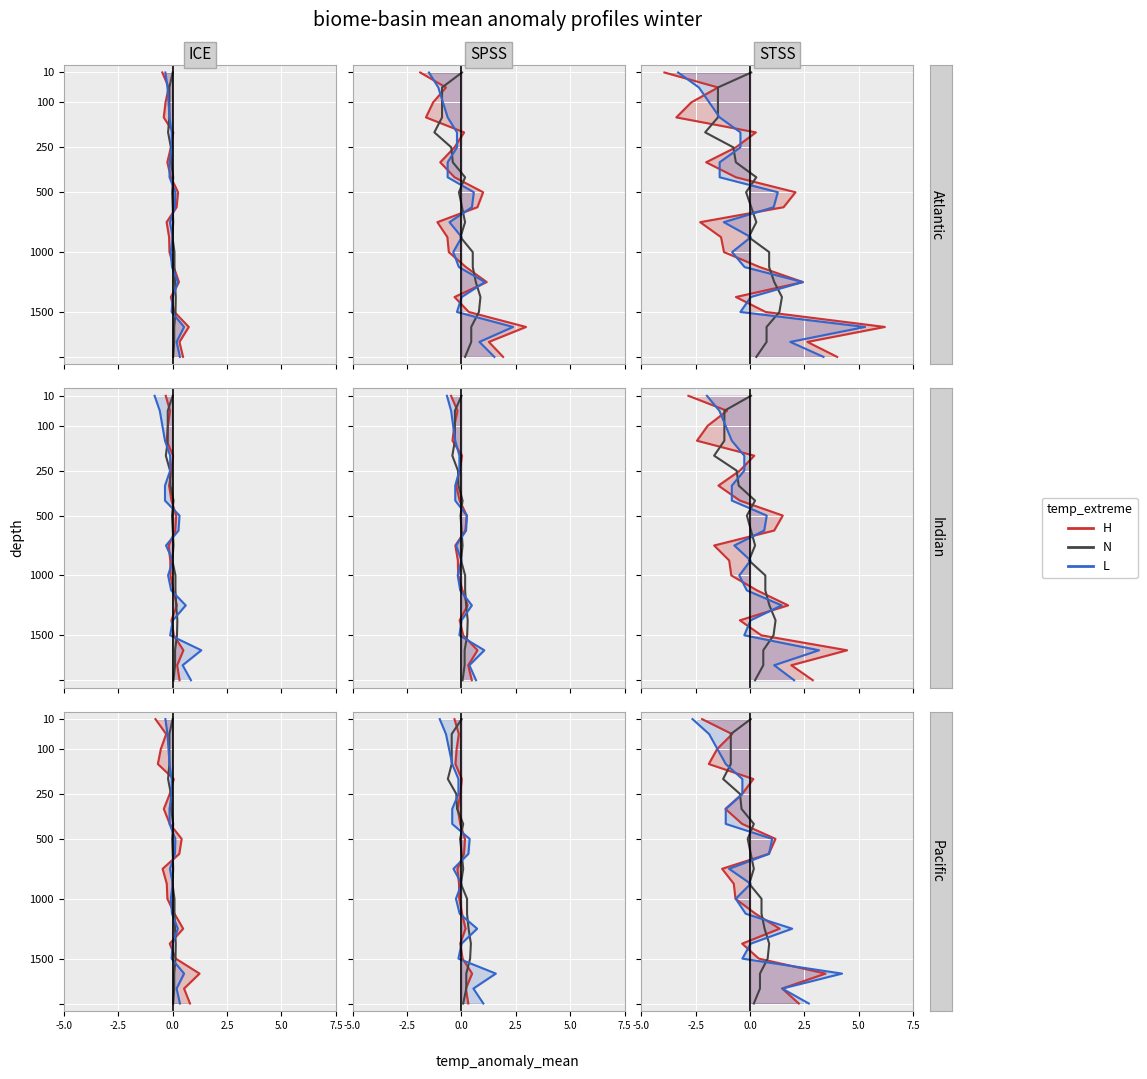

Does the chart display data point markers on the line(s)?

No